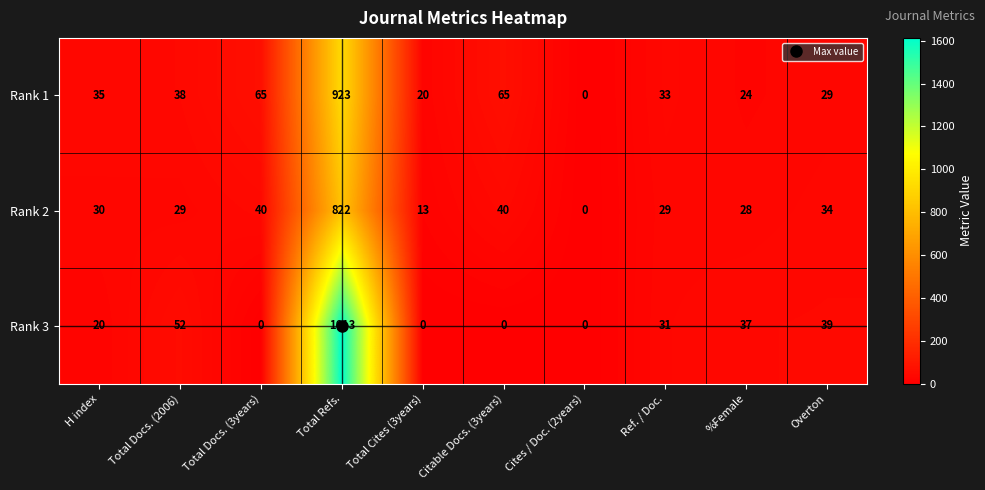

What is the total value across all series at Total Docs. (2006)?

119